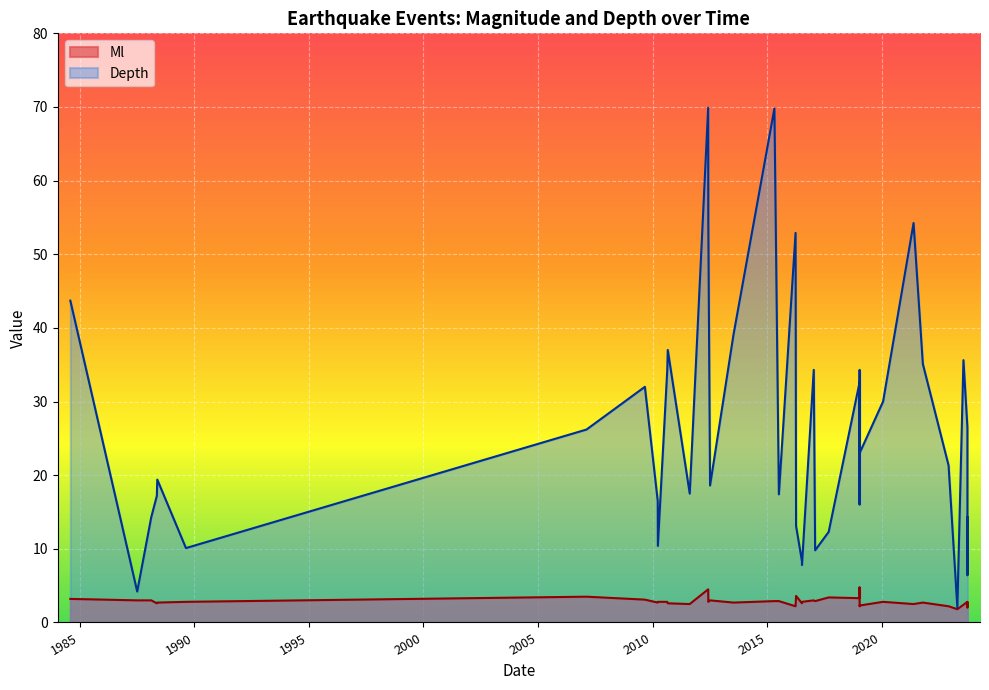

What is the value of the Ml point at the 31st from the left?

2.7